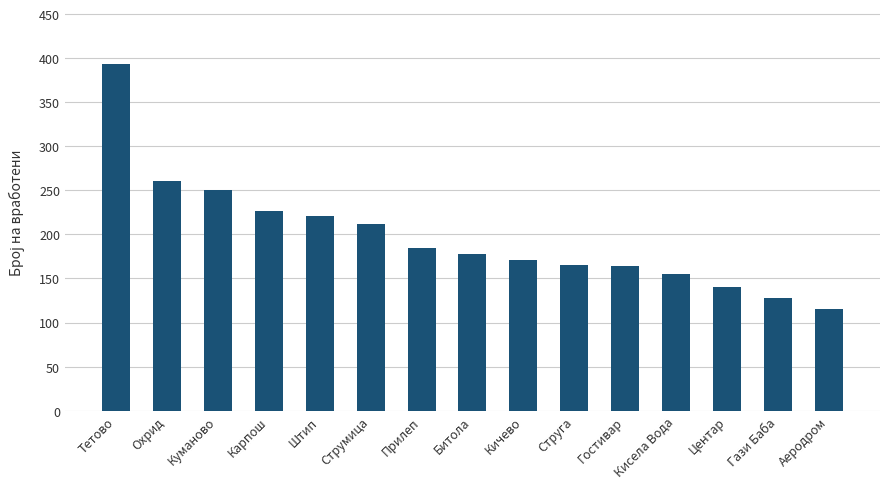

What is the change in value from Охрид to Карпош?

-35